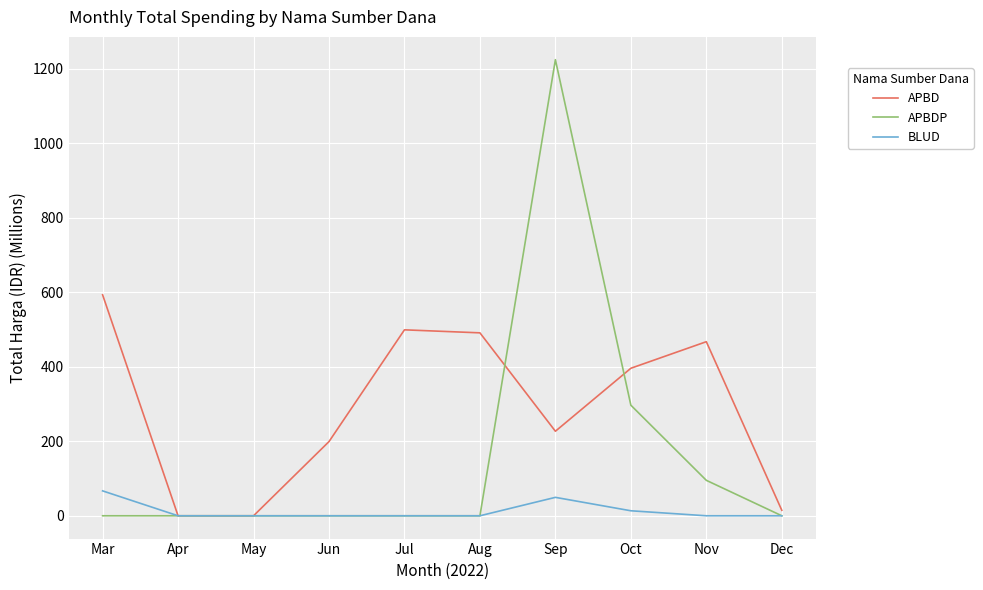

What is the approximate value of APBD at Sep?

227.0